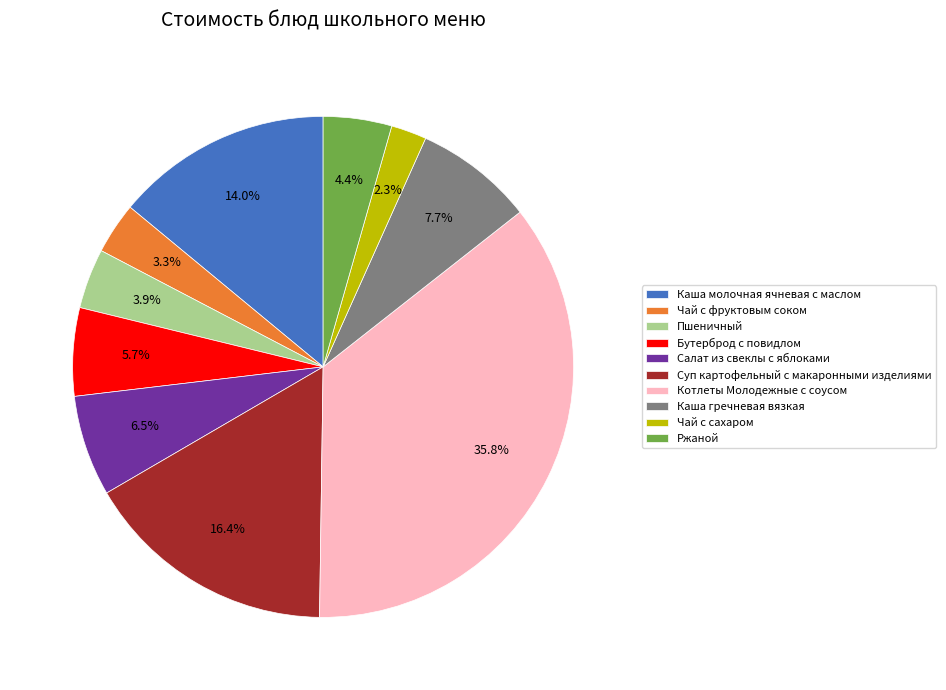

Is it true that Каша гречневая вязкая is 2% of the pie?

False